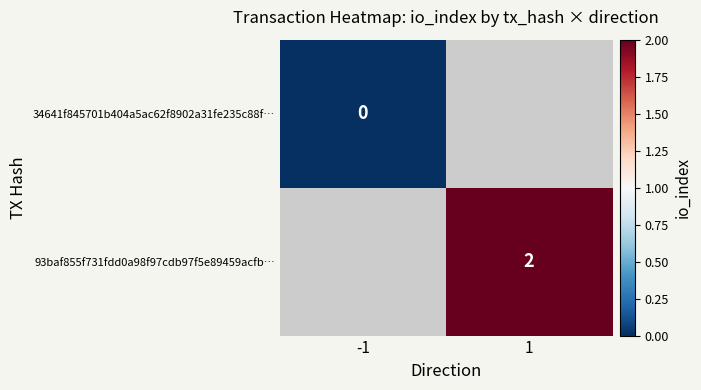

The 93baf855f731fdd0a98f97cdb97f5e89459acfb… series shows 1 at 1. True or false?

False